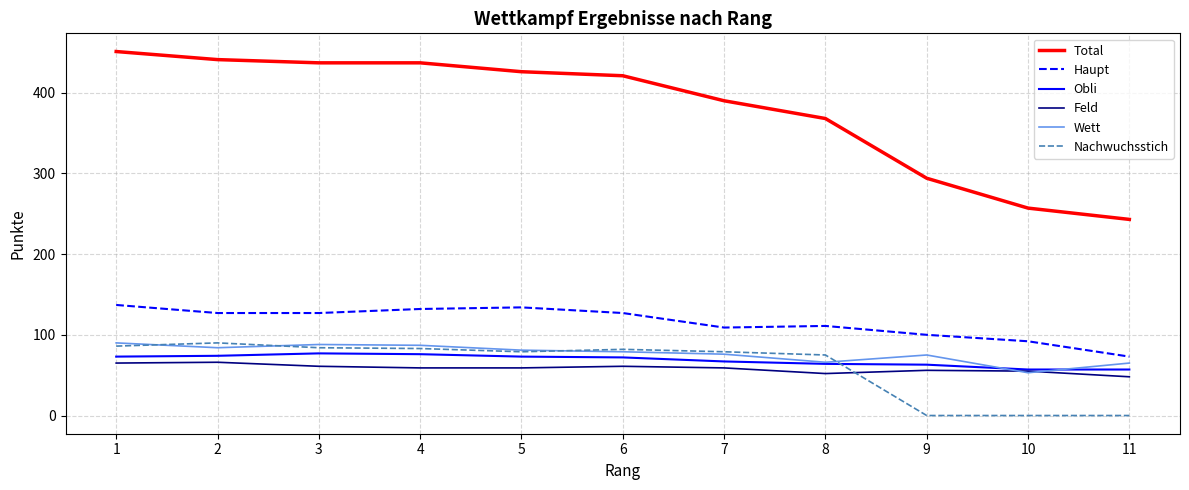

What is the sum of the Obli values at 8 and 6?

136